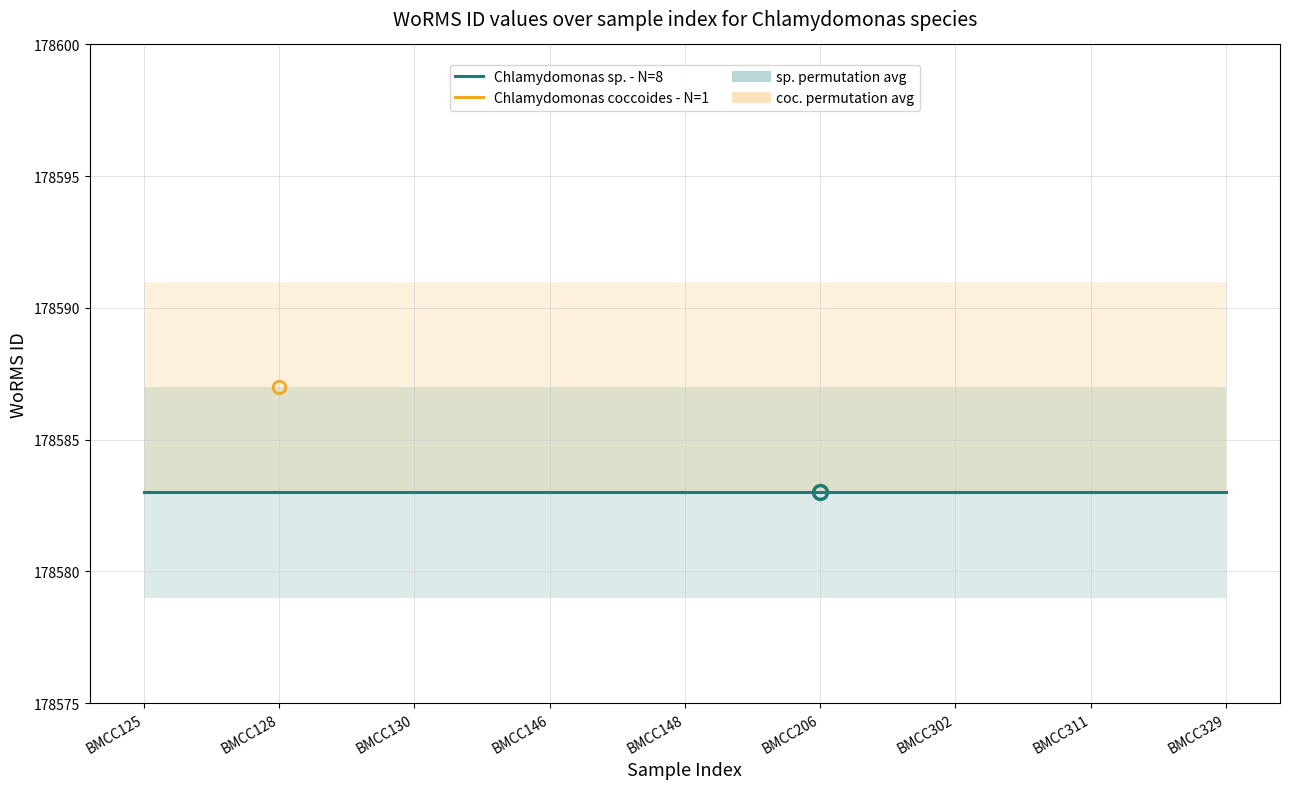

True or false: Chlamydomonas sp. and Chlamydomonas coccoides cross at least once.

False